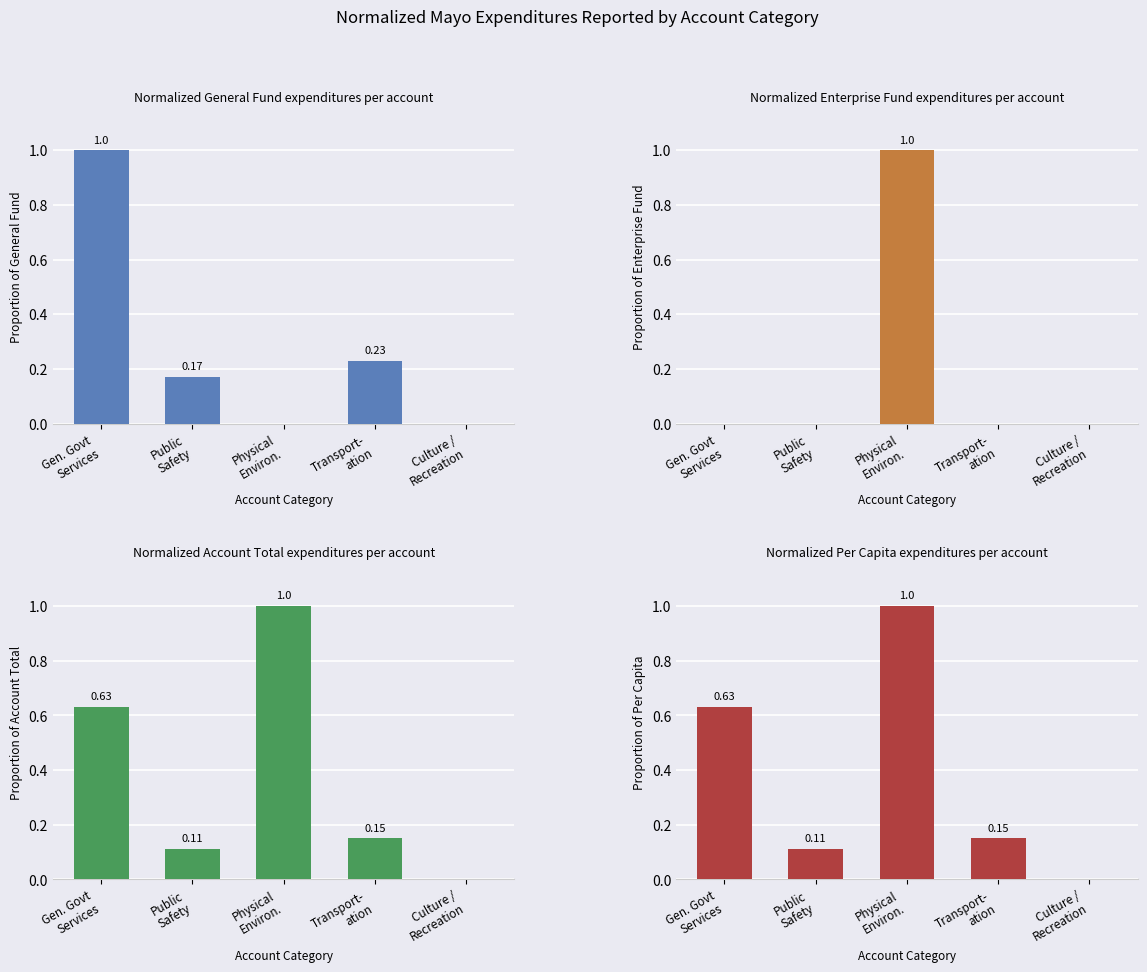

What is the sum of all Per Capita values?

1.9